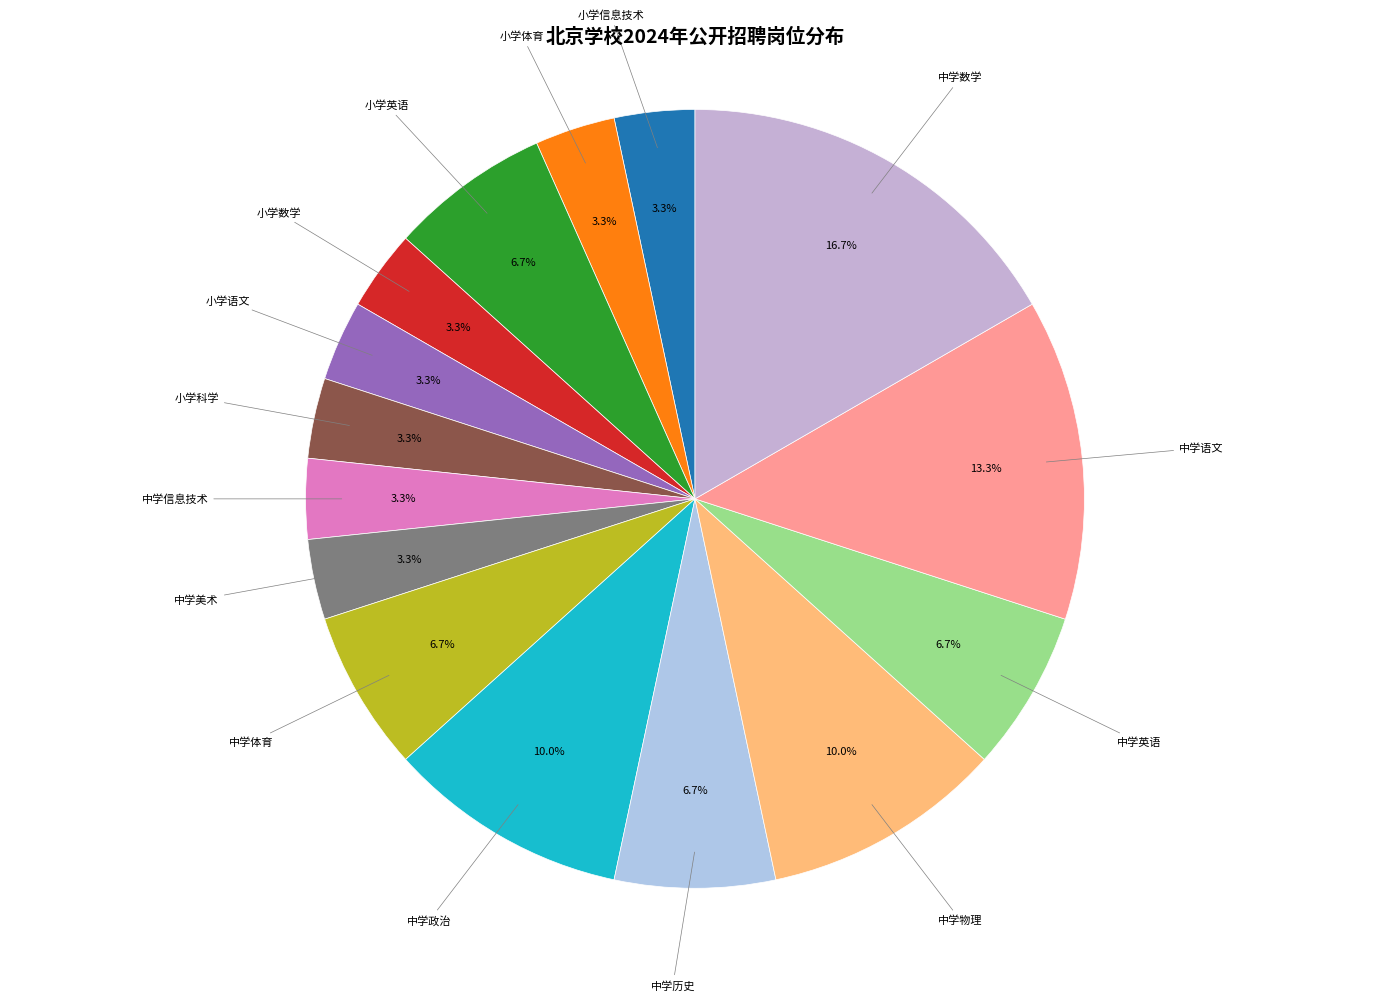

How many slices are in this pie chart?

15